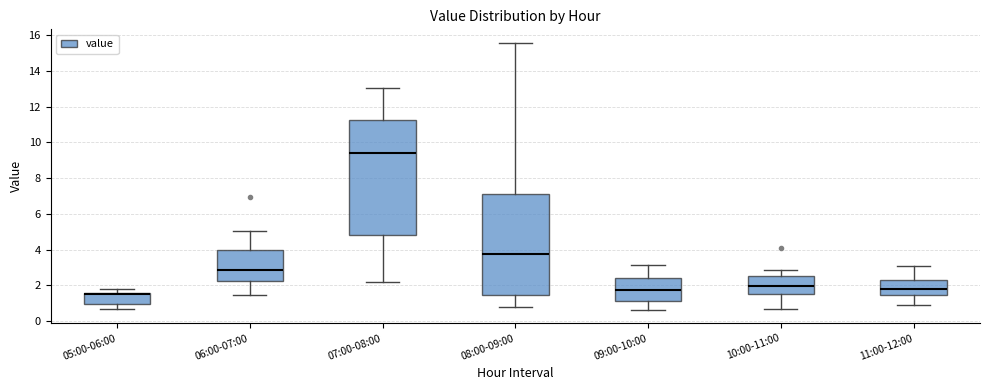

Which box has the highest median line?

07:00-08:00